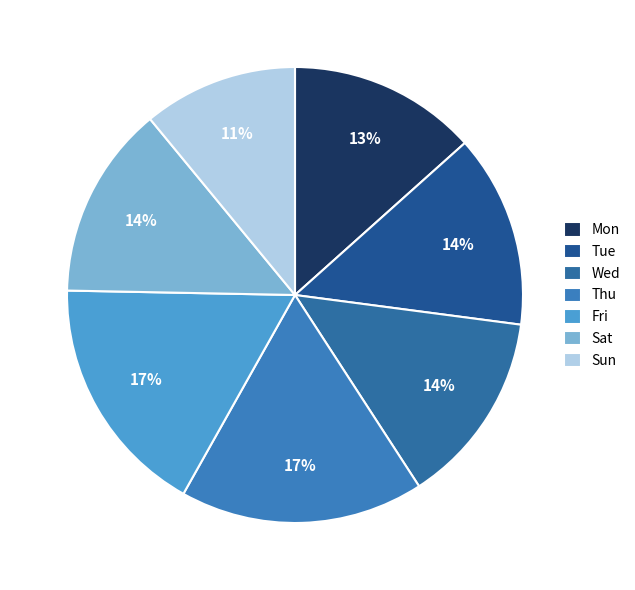

What is the smallest slice in the pie chart?

Sun